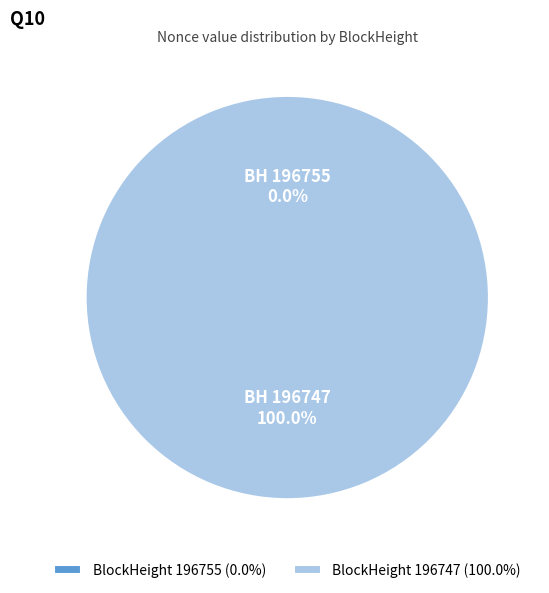

Is there any slice that represents more than half of the pie?

Yes